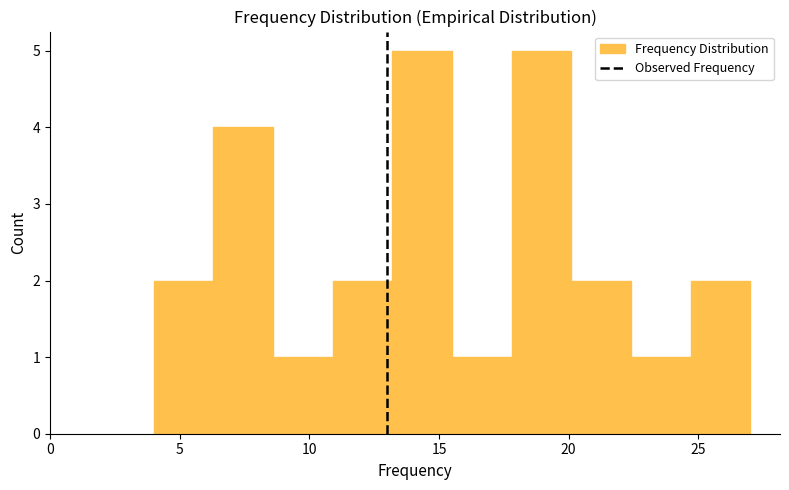

Reading left to right, list every bar in this chart as the range it spans on the x-axis followed by its height. Neither the bar edges nor the heights are printed on the chart, so give them approximately, as read against the axes.

4.0 to 6.3: 2
6.3 to 8.6: 4
8.6 to 10.9: 1
10.9 to 13.2: 2
13.2 to 15.5: 5
15.5 to 17.8: 1
17.8 to 20.1: 5
20.1 to 22.4: 2
22.4 to 24.7: 1
24.7 to 27.0: 2